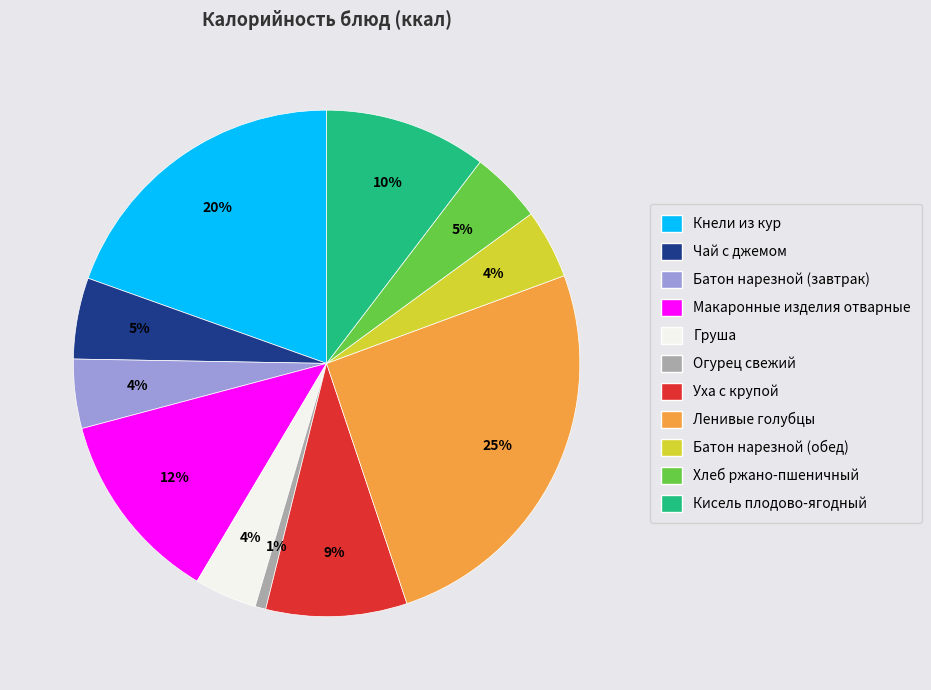

Count the number of slices in the pie.

11